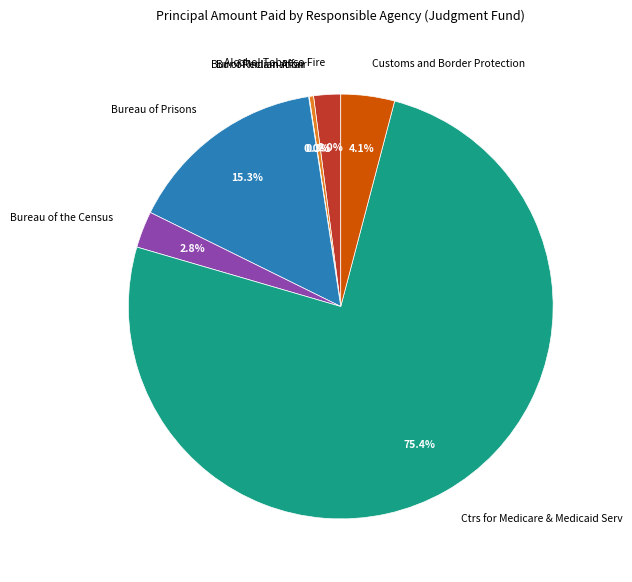

Which has a higher value, Bureau of Prisons or Customs and Border Protection?

Bureau of Prisons